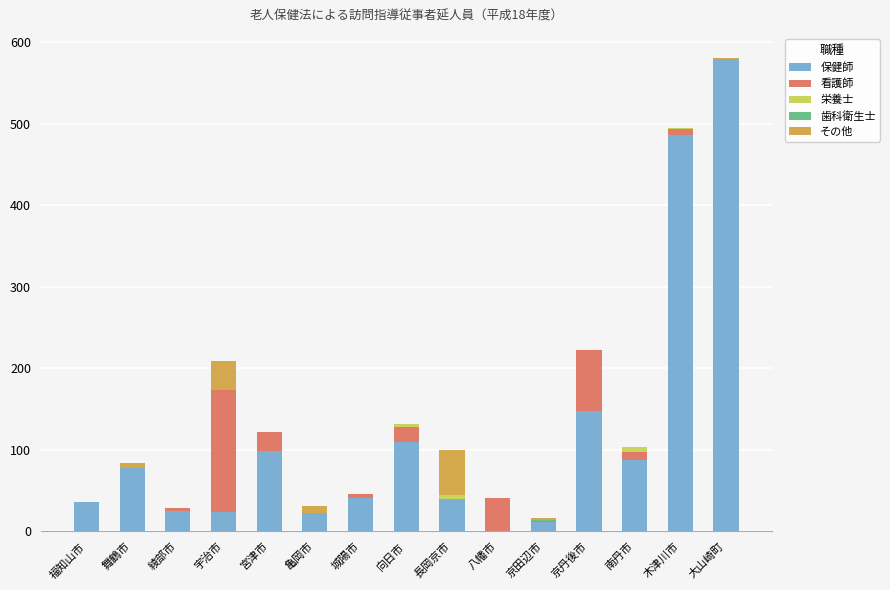

Does the chart contain stacked bars?

Yes